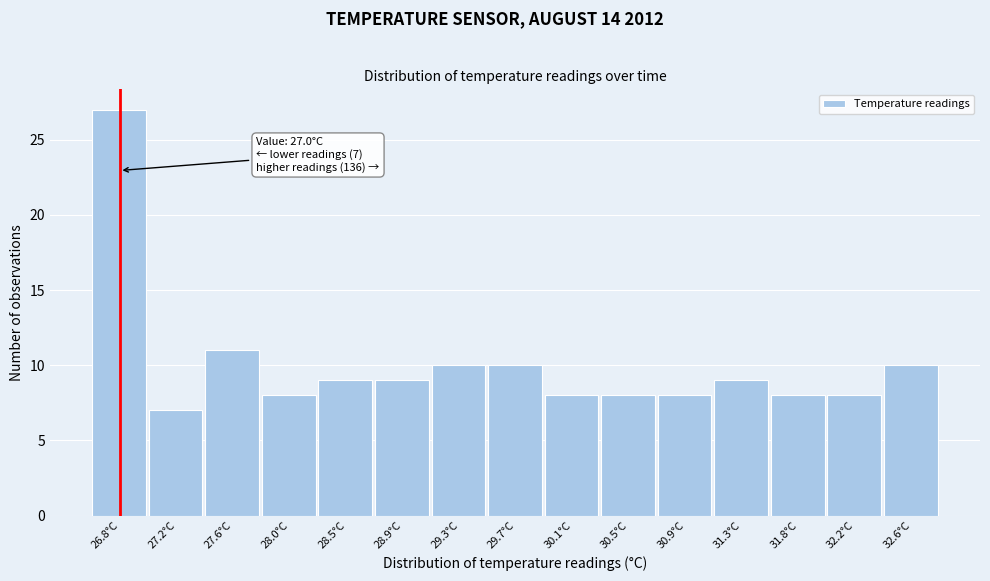

Reading right to left, list all the values displayed in this chart.

10	8	8	9	8	8	8	10	10	9	9	8	11	7	27